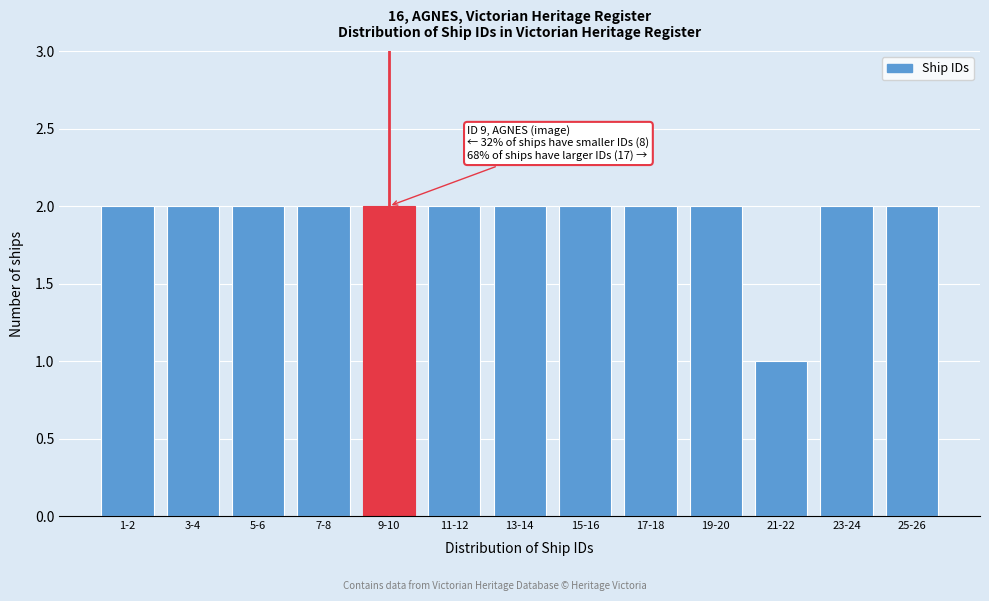

Reading left to right, transcribe all the data shown in this chart.

2	2	2	2	2	2	2	2	2	2	1	2	2